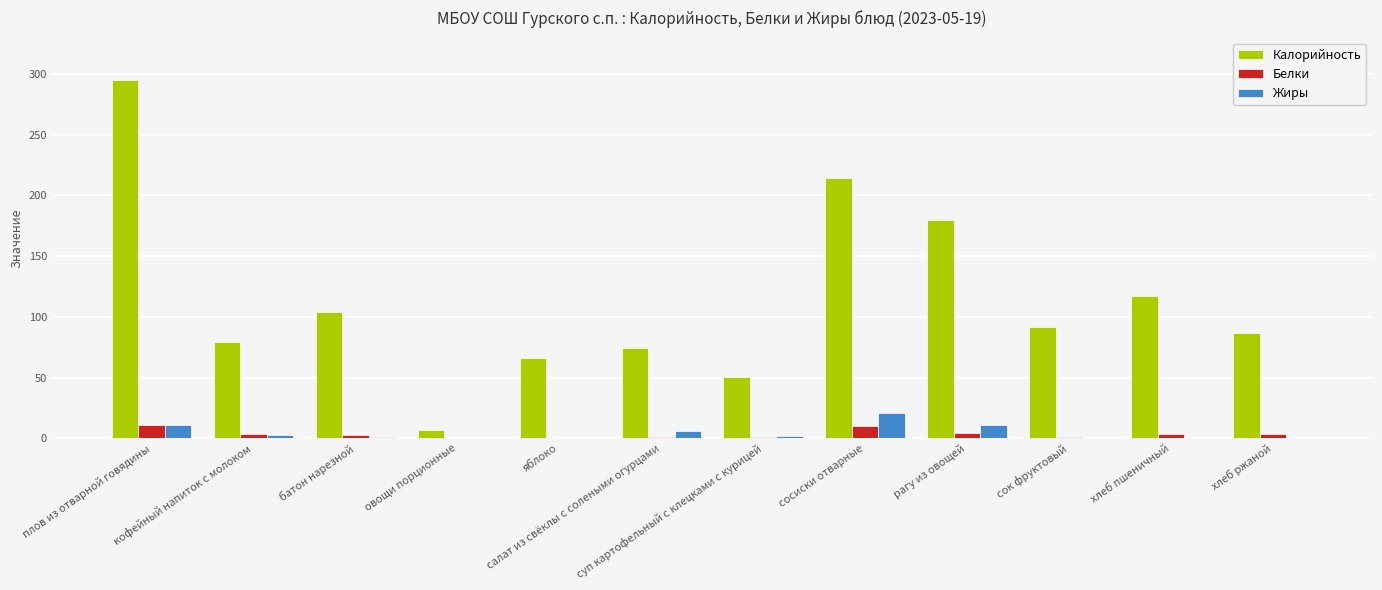

What is the greatest value displayed?

294.9